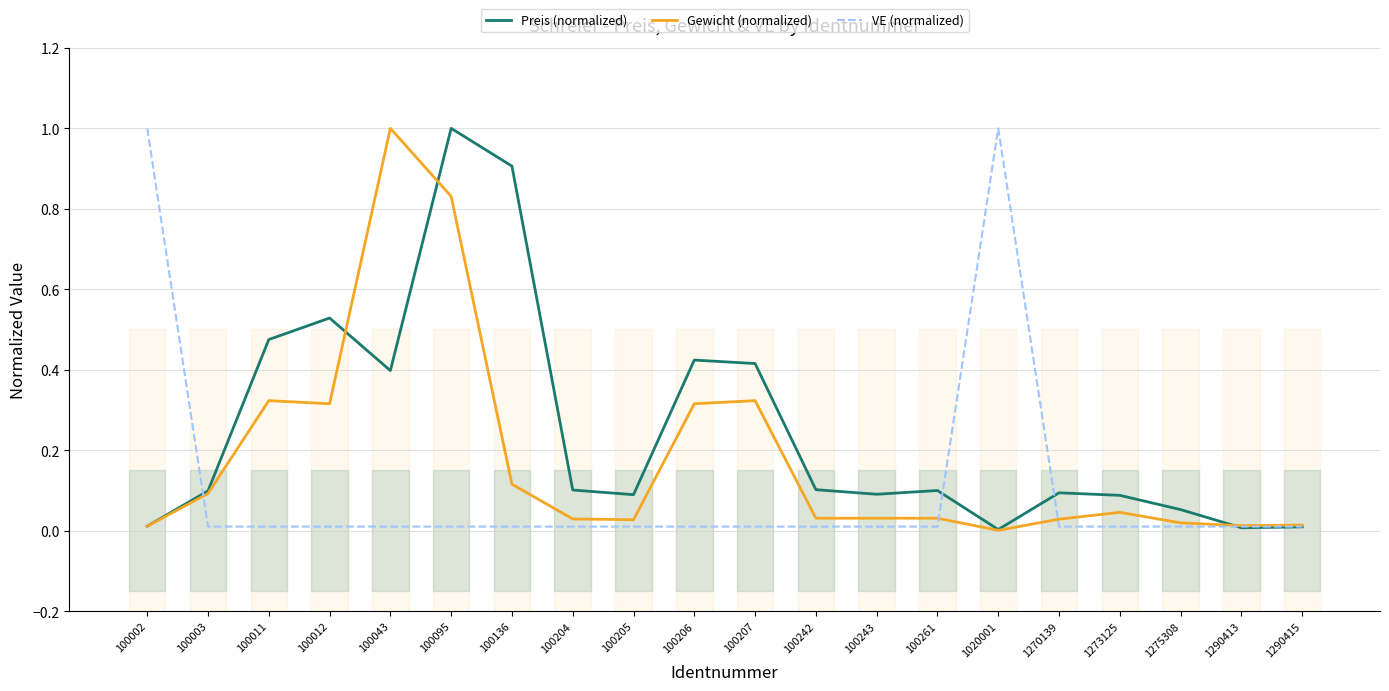

At which category does Gewicht (normalized) reach its first local peak?

100011